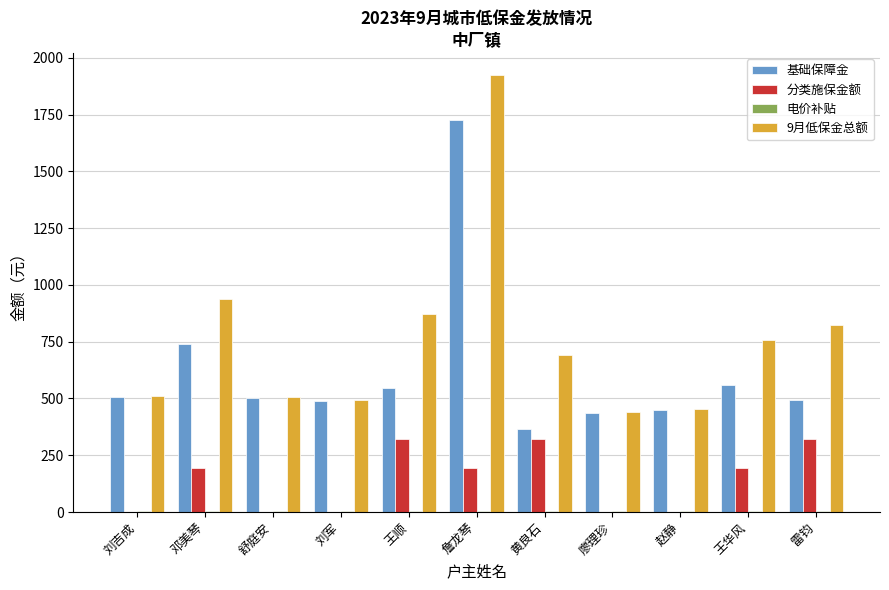

The value of 基础保障金 at 王顺 is 545. True or false?

True